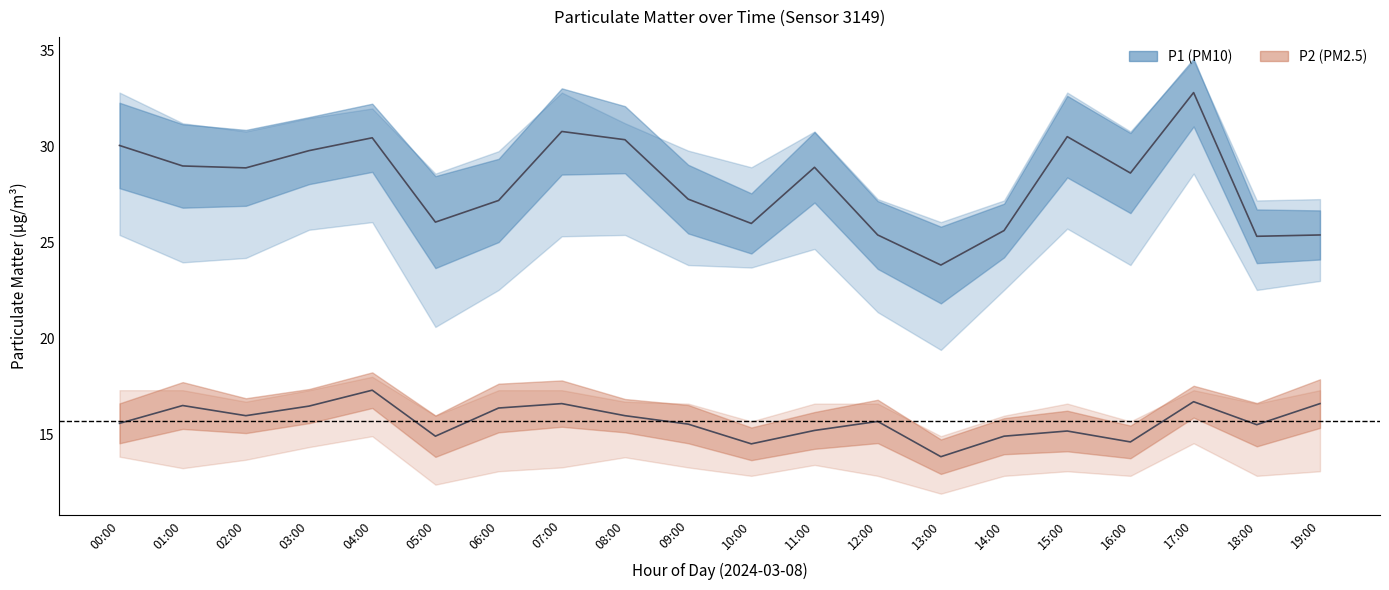

Which series has the largest range (max minus min)?

P1 (PM10)